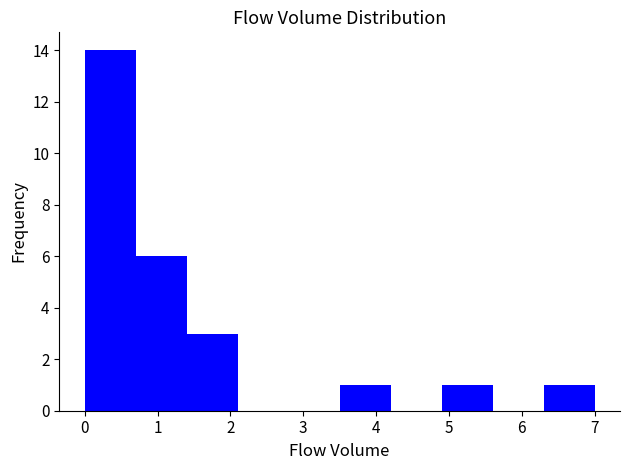

What is the height of the bar covering 6.3 to 7.0 on the x-axis? The values are not printed on the chart, so give them approximately, as read against the axis.

1